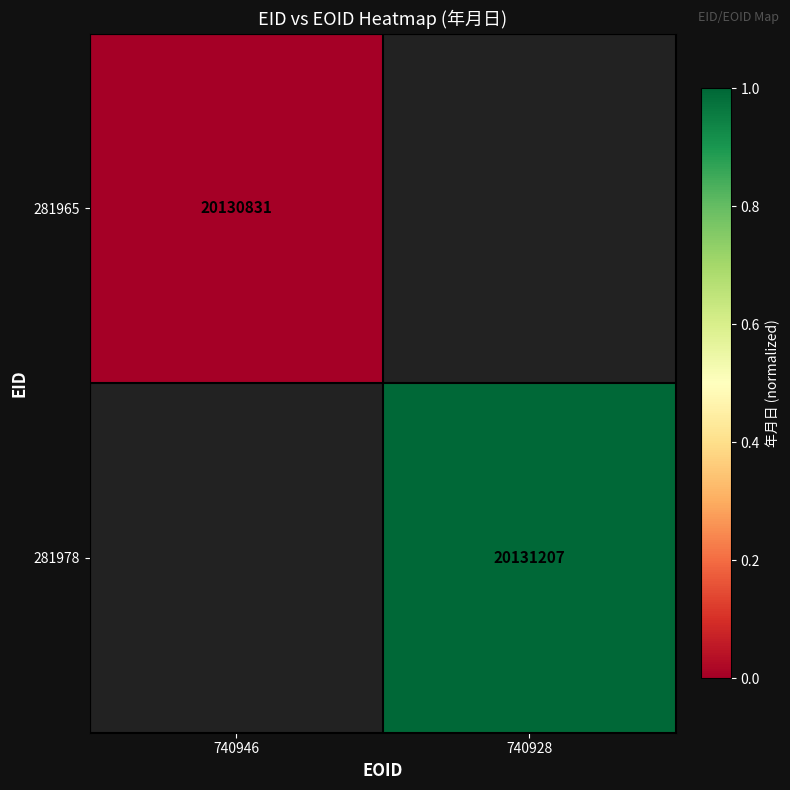

True or false: 281965 has a value of 20130831 at 740946.

True